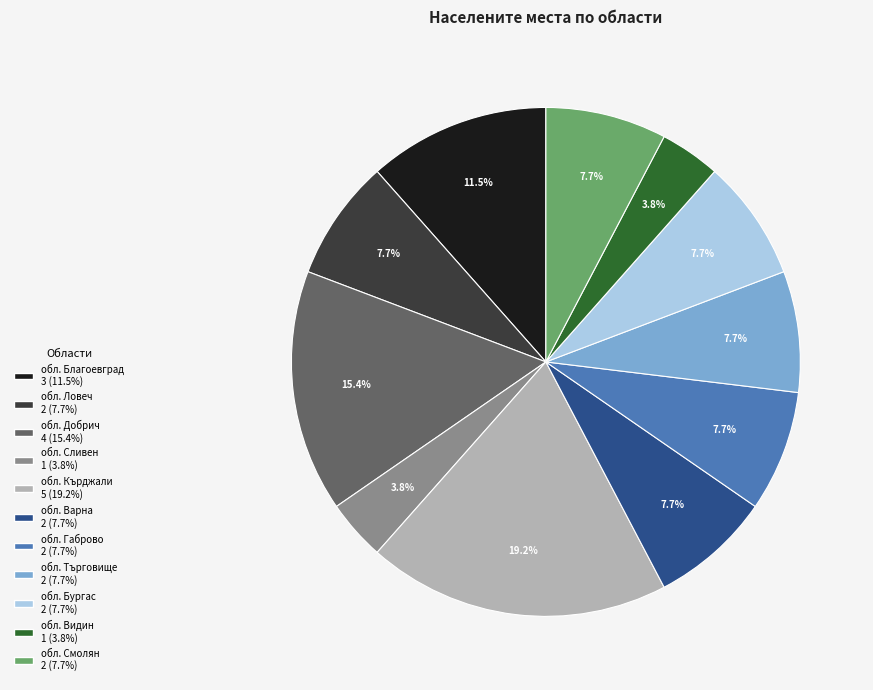

Count the number of slices in the pie.

11